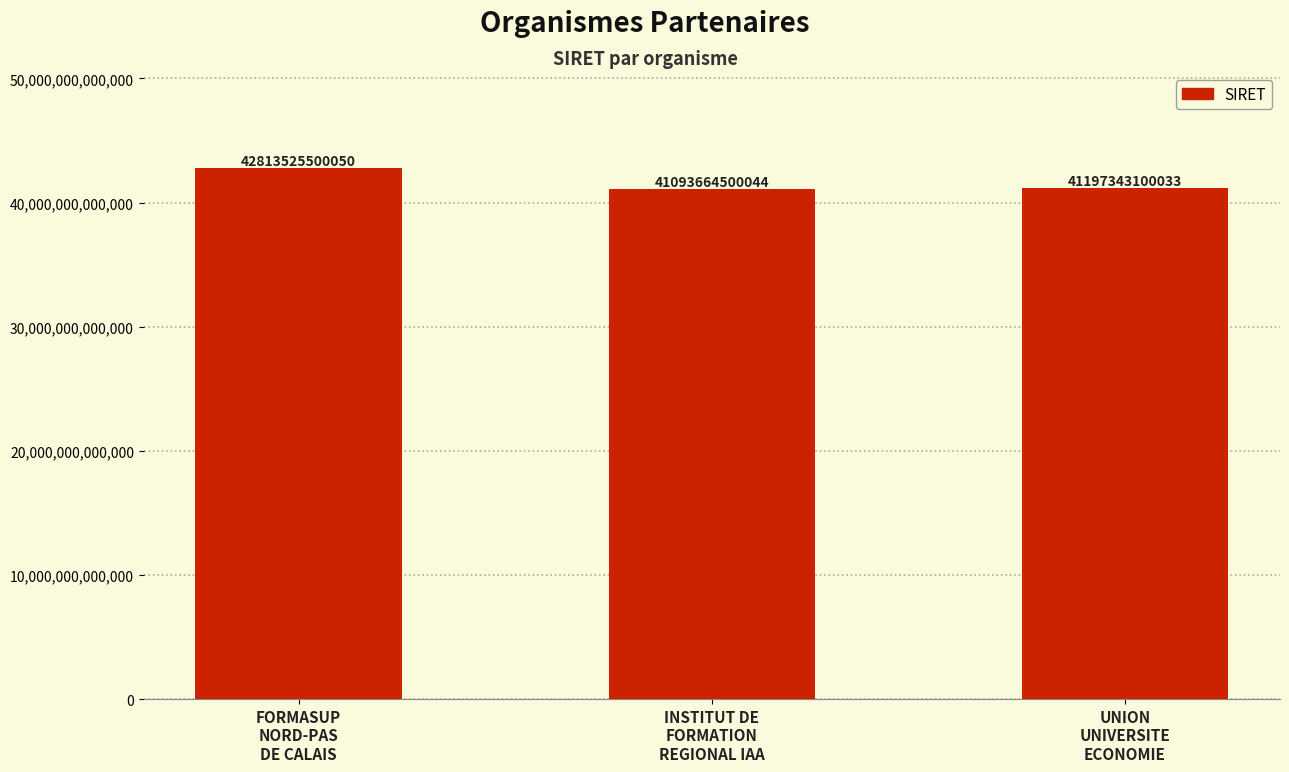

How many values are below 41197343100033?

1